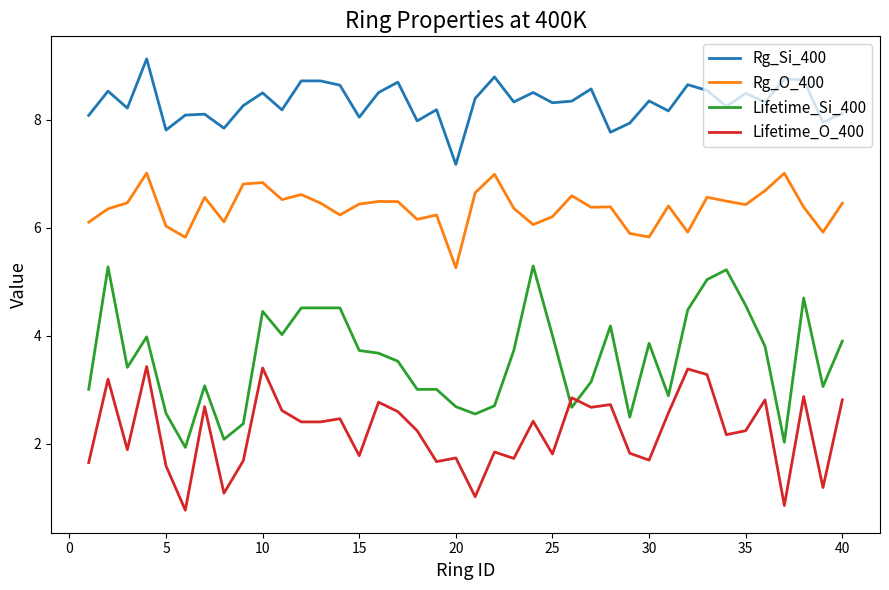

List the series in order of their overall mean, highest first.

Rg_Si_400, Rg_O_400, Lifetime_Si_400, Lifetime_O_400